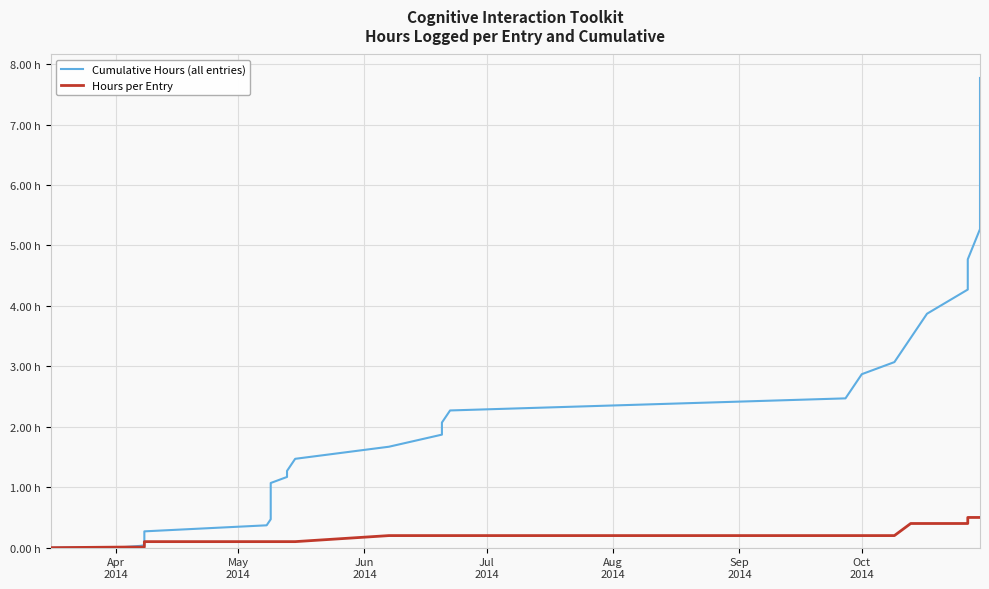

How many values in Cumulative Hours (all entries) are above zero?

39